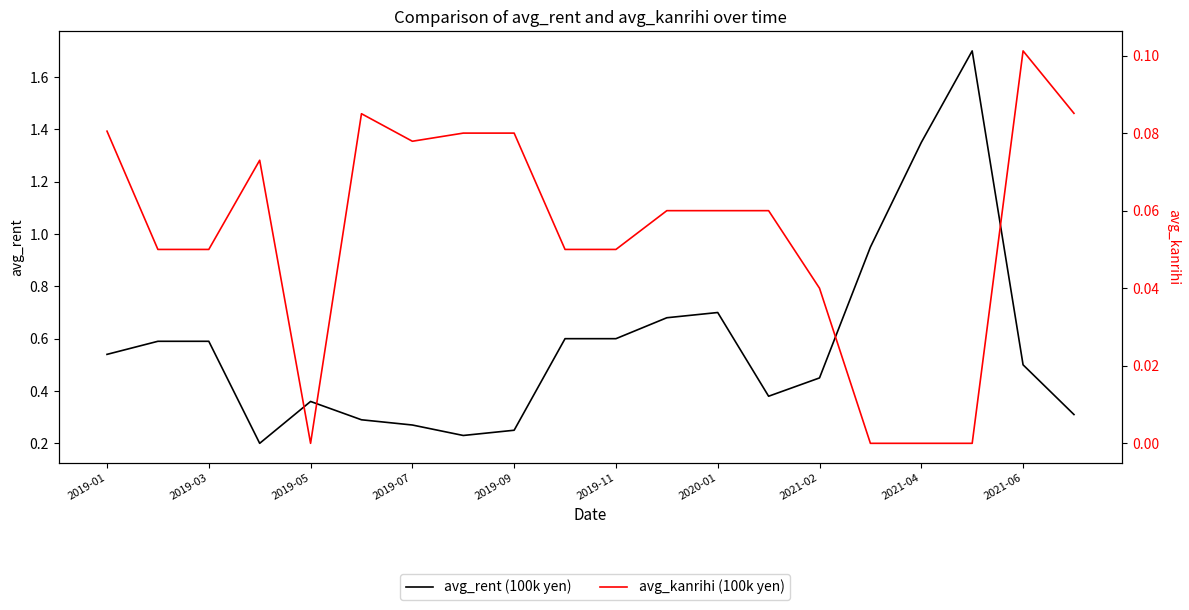

The value of avg_rent (100k yen) at 2021-04 is 2.2. True or false?

False